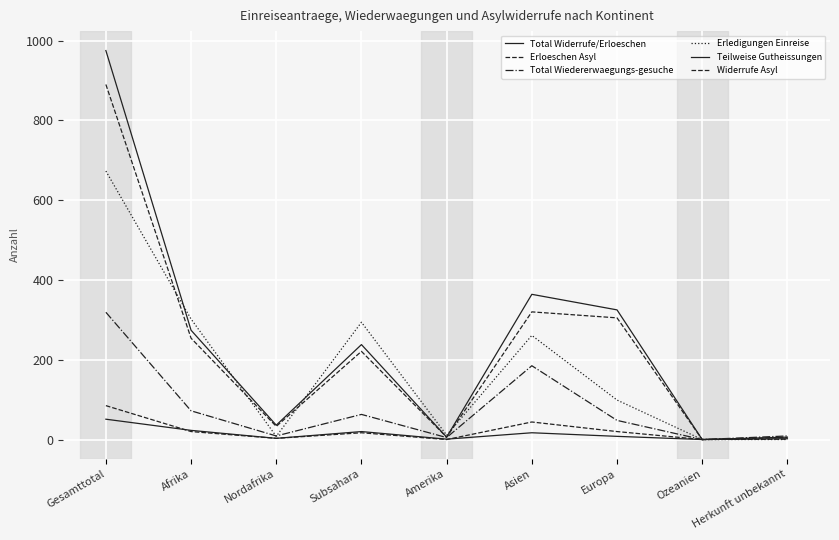

What is the difference between the Total Wiedererwaegungs-gesuche values at Herkunft unbekannt and Amerika?

4